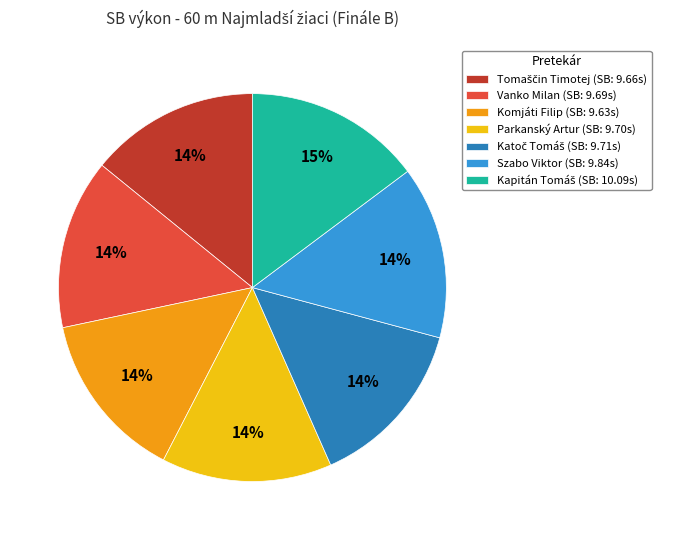

What is the ratio of the value at Komjáti Filip (SB: 9.63s) to the value at Szabo Viktor (SB: 9.84s)?

1.0